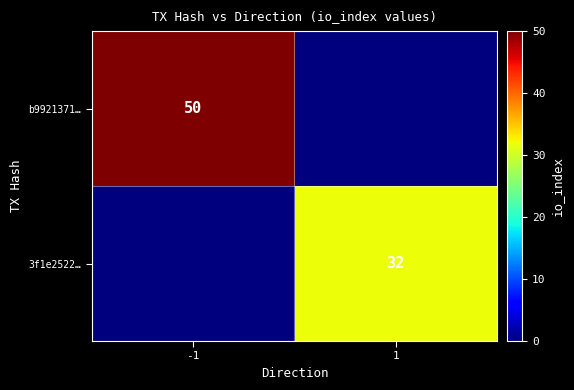

Is the value of b9921371… at -1 greater than the value of 3f1e2522… at 1?

Yes